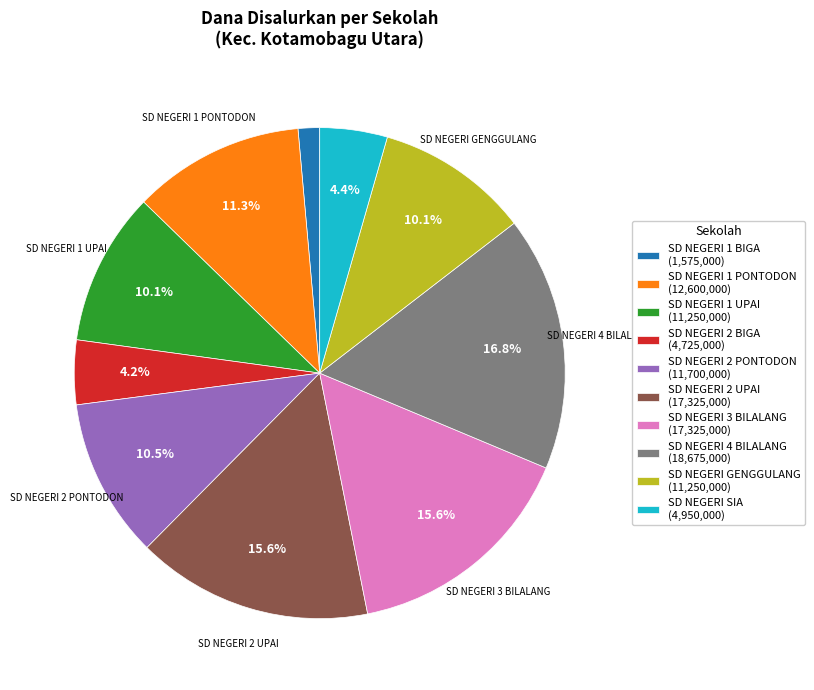

What is the ratio of the value at SD NEGERI GENGGULANG to the value at SD NEGERI SIA?

2.3